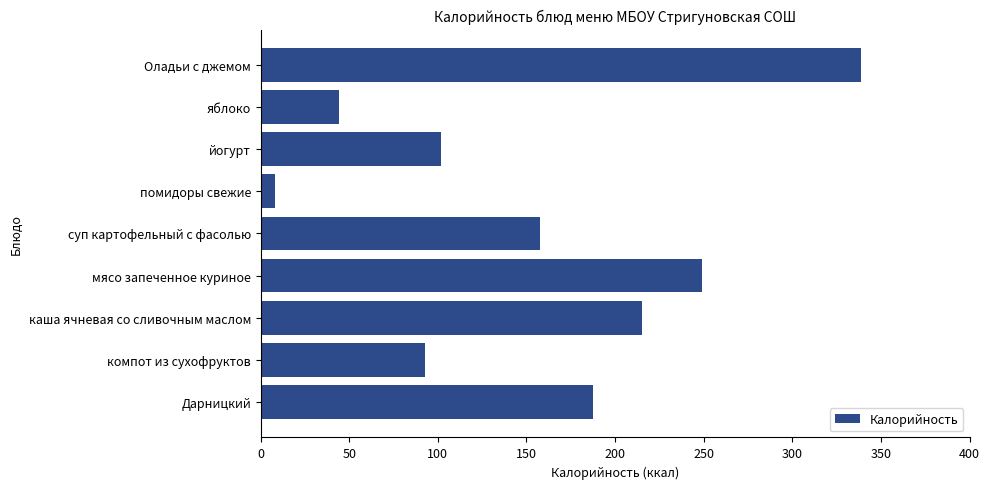

What is the greatest value displayed?

339.0